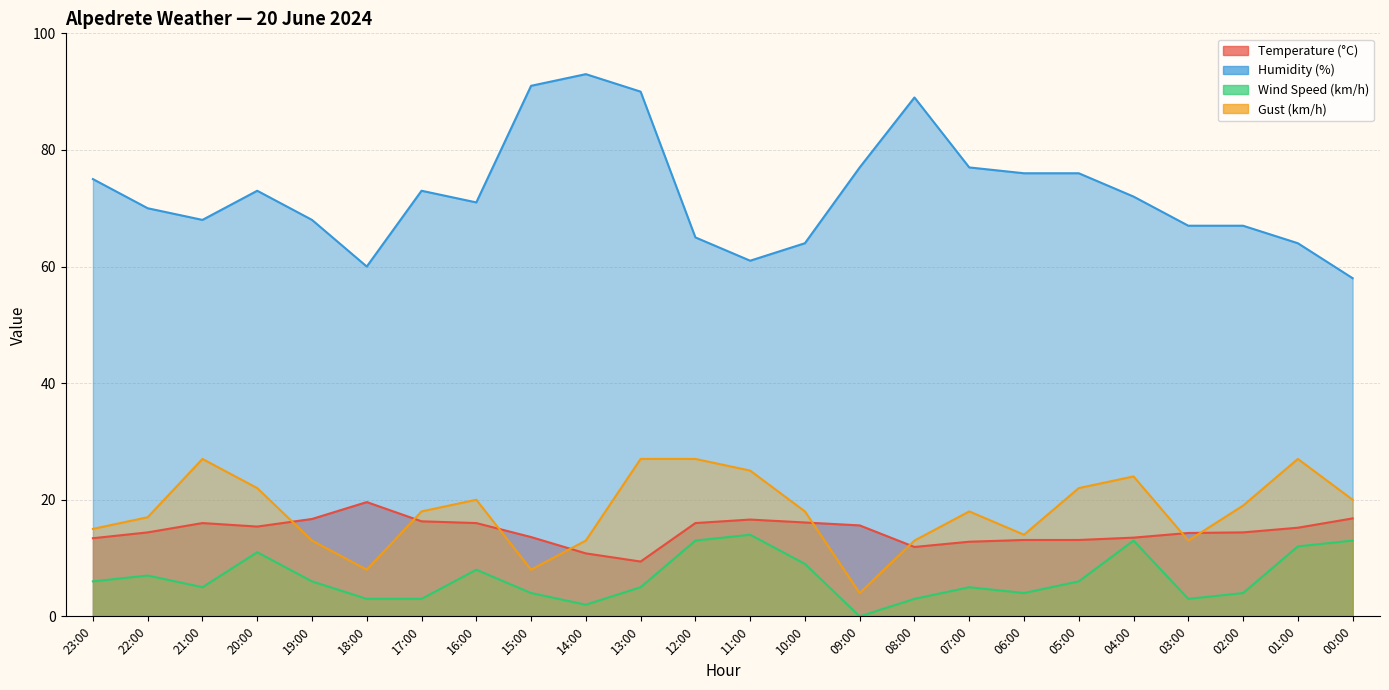

What position from the left is 20:00?

4